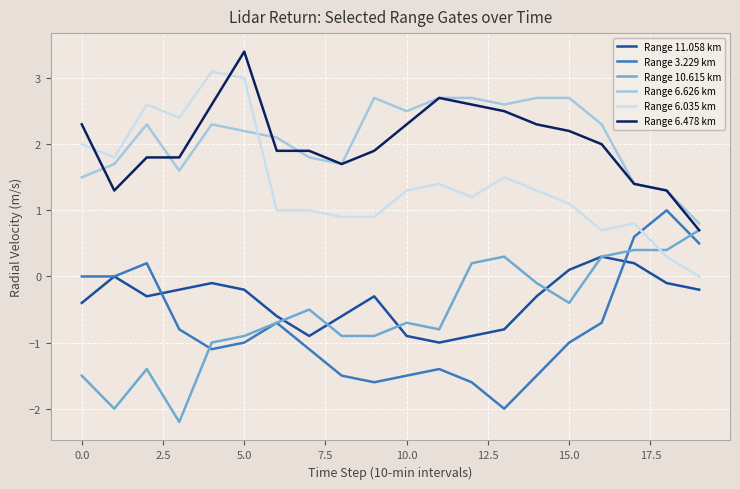

List the series in order of their peak value, lowest first.

Range 11.058 km, Range 10.615 km, Range 3.229 km, Range 6.626 km, Range 6.035 km, Range 6.478 km